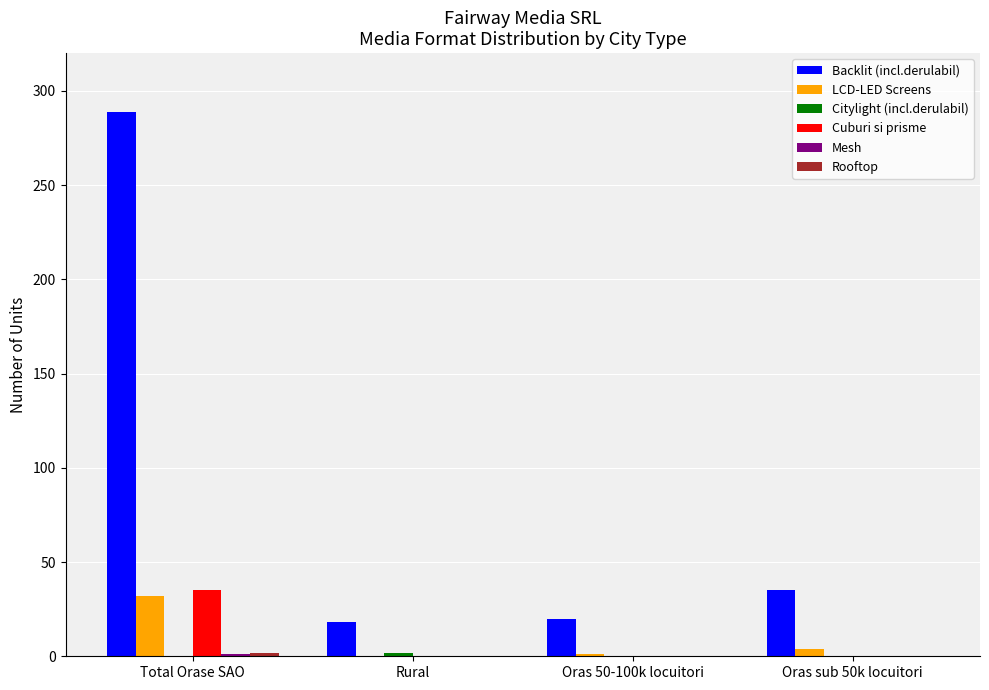

What is the greatest value displayed?

289